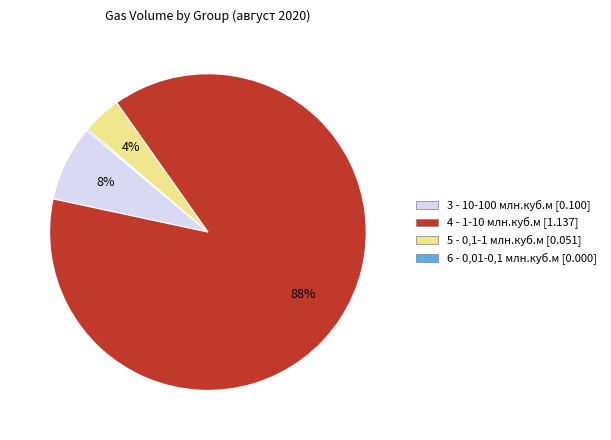

Do 4 - 1-10 млн.куб.м and 3 - 10-100 млн.куб.м together represent more than half of the pie?

Yes